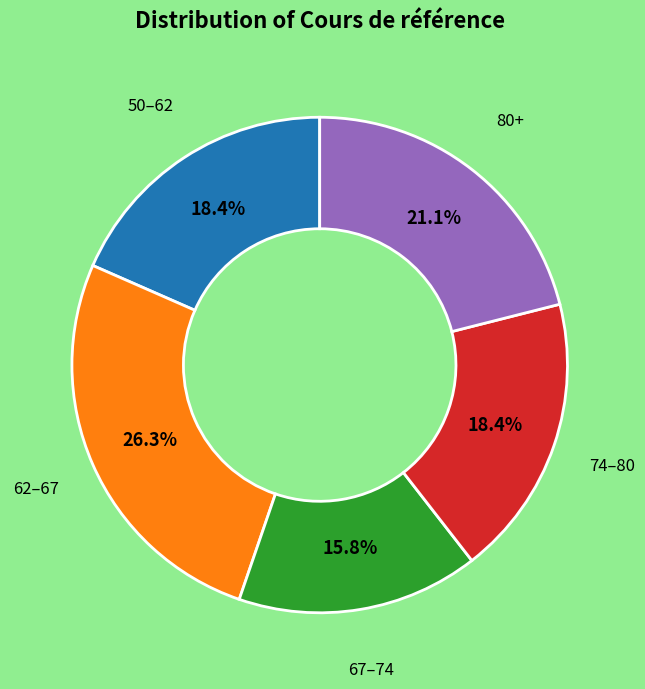

Do 67–74 and 50–62 together represent more than half of the pie?

No